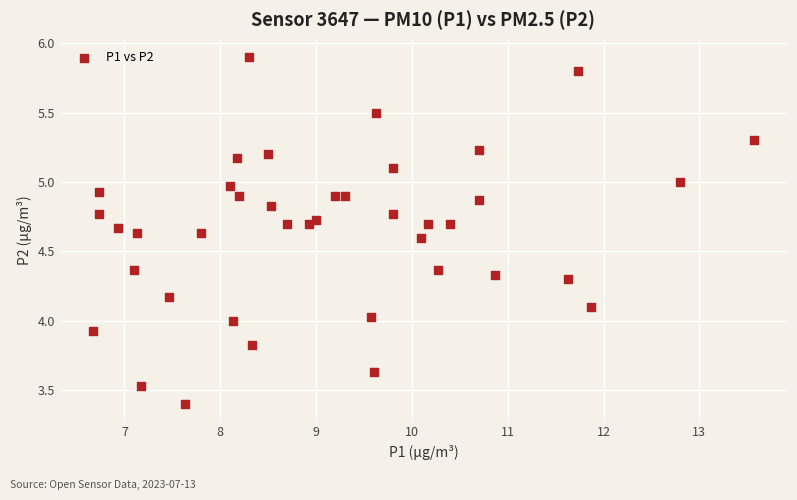

What is the range of X values (max minus min)?

6.9